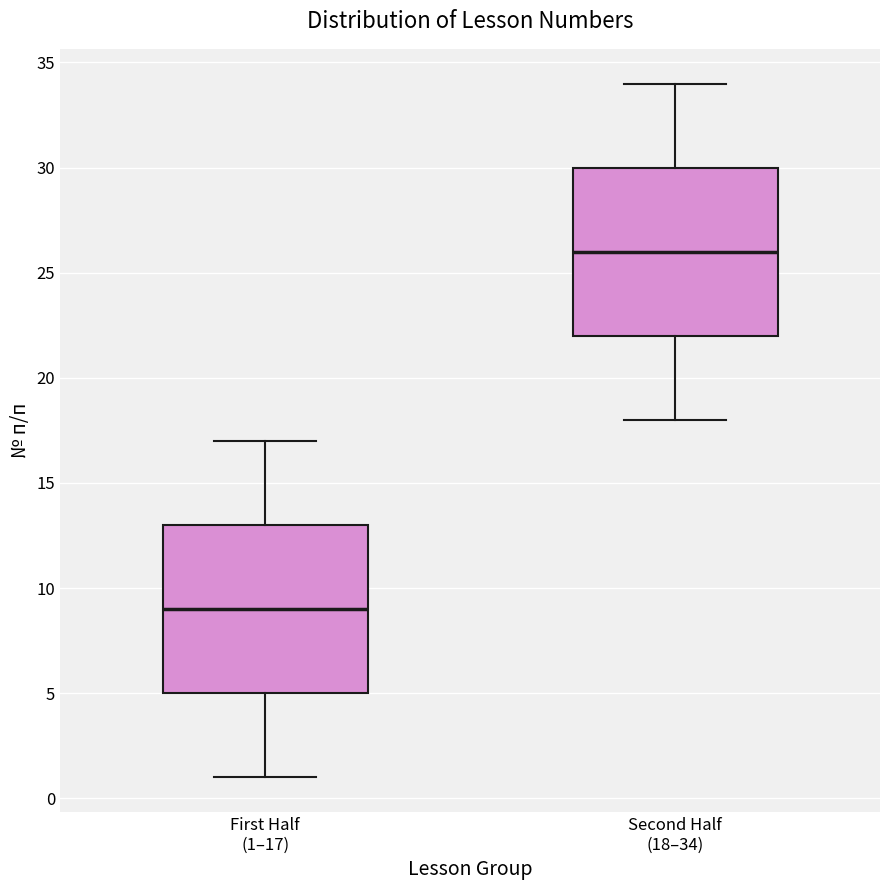

Reading left to right, read every box against the y-axis: the position of its median line, the range the box covers, and the ends of its whiskers. The values are not printed on the chart, so give them approximately, as read against the axis.

First Half (1–17): median 9, box 5 to 13, whiskers 1 to 17
Second Half (18–34): median 26, box 22 to 30, whiskers 18 to 34